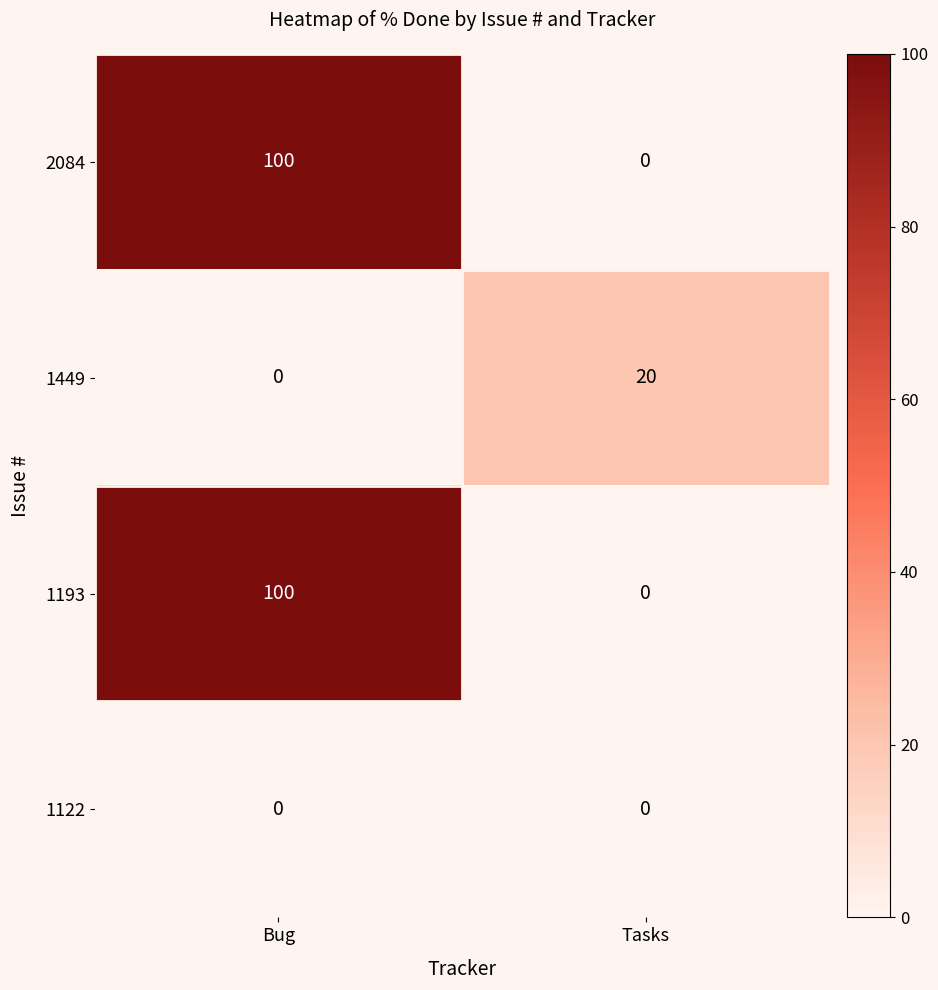

What is the spread (max minus min) of values at Tasks?

20